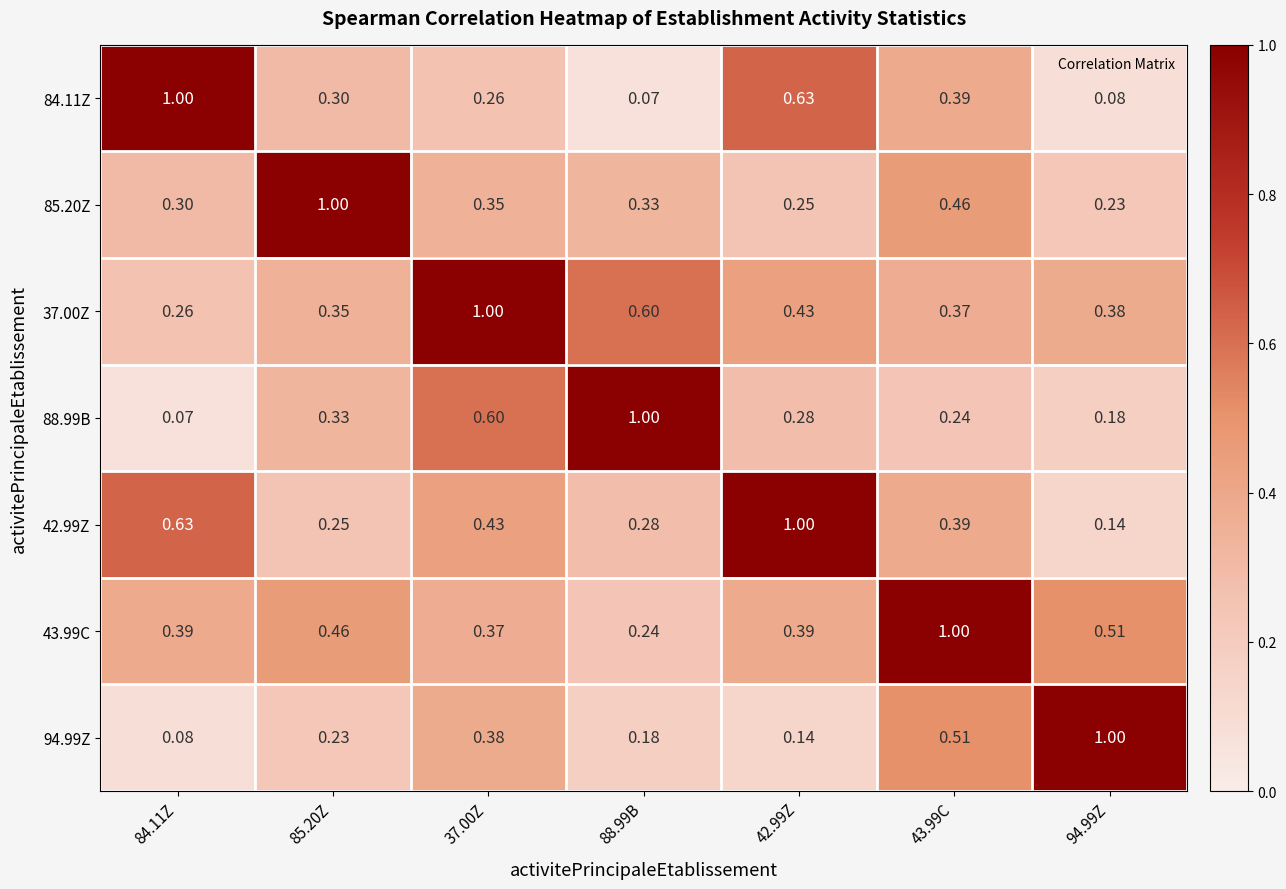

How many categories are shown in the chart?

7